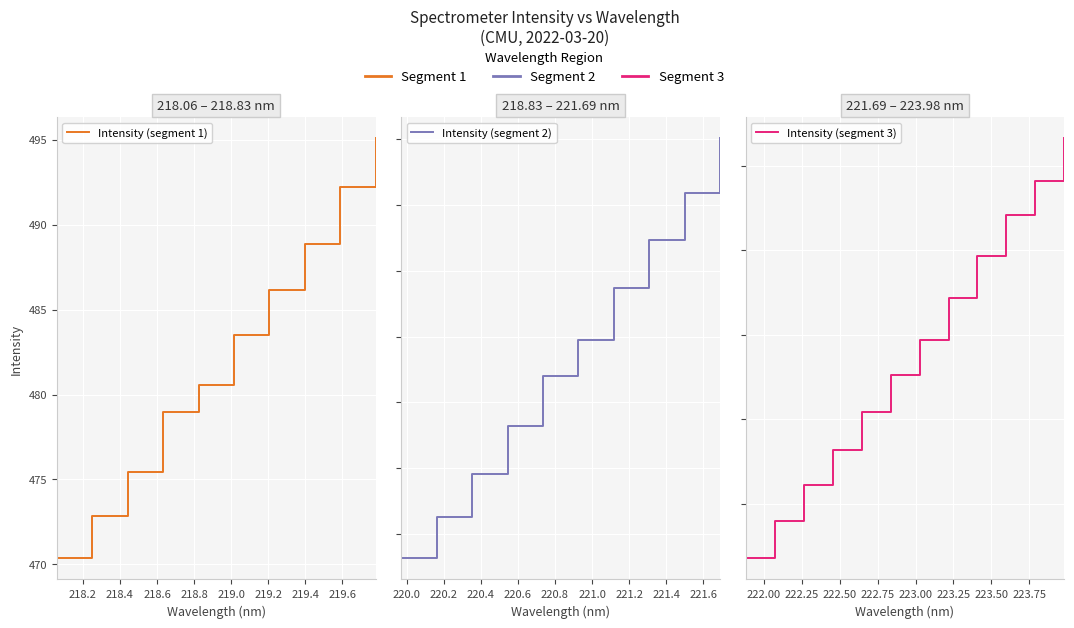

True or false: the data has more than 1 interior local peaks.

False